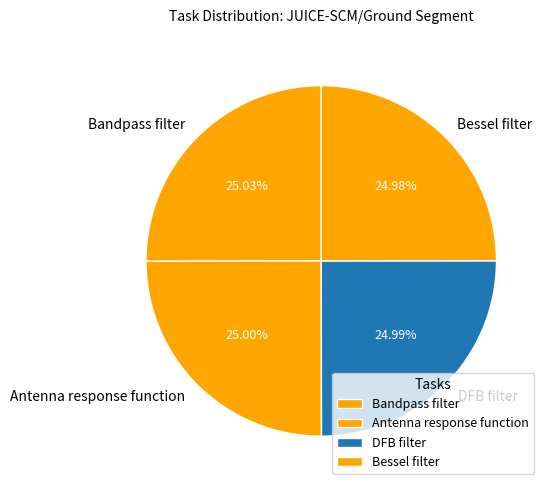

True or false: Bandpass filter accounts for 25% of the total.

True